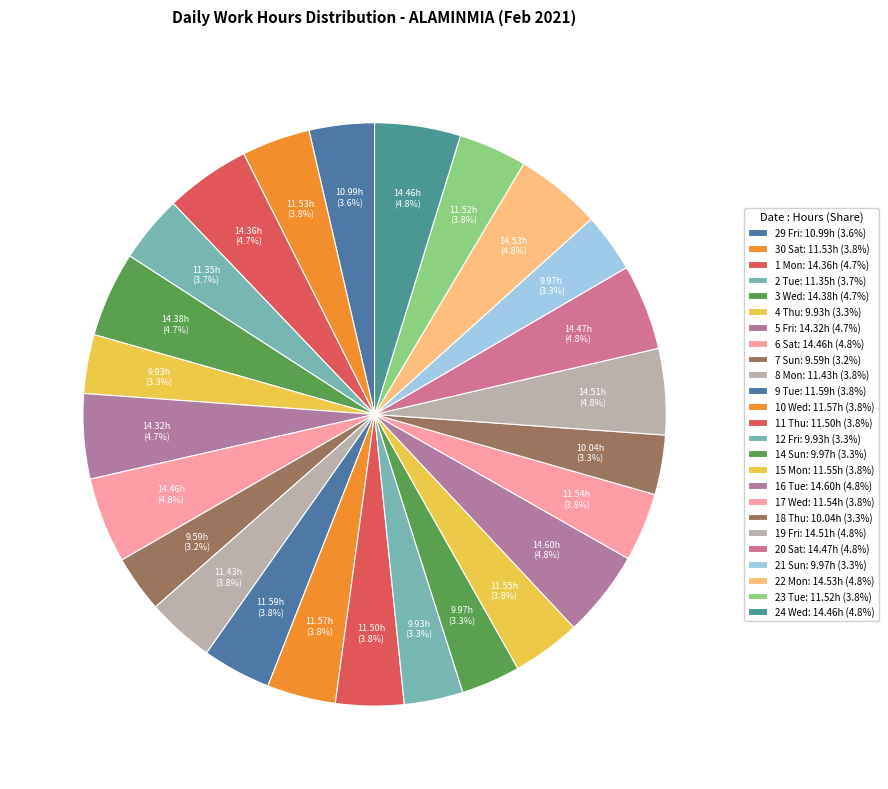

True or false: 18 Thu accounts for 17% of the total.

False